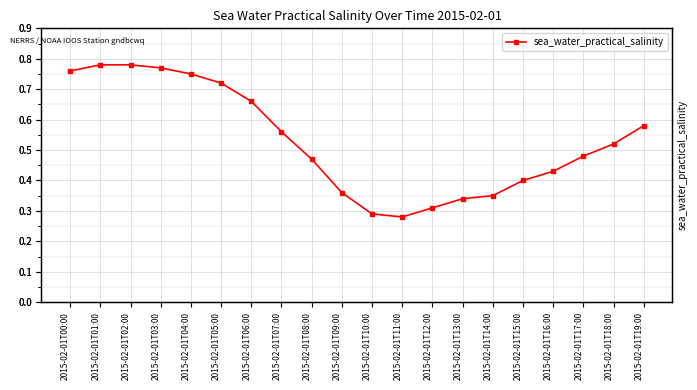

Rank the categories by value from lowest to highest.

2015-02-01T11:00, 2015-02-01T10:00, 2015-02-01T12:00, 2015-02-01T13:00, 2015-02-01T14:00, 2015-02-01T09:00, 2015-02-01T15:00, 2015-02-01T16:00, 2015-02-01T08:00, 2015-02-01T17:00, 2015-02-01T18:00, 2015-02-01T07:00, 2015-02-01T19:00, 2015-02-01T06:00, 2015-02-01T05:00, 2015-02-01T04:00, 2015-02-01T00:00, 2015-02-01T03:00, 2015-02-01T01:00, 2015-02-01T02:00